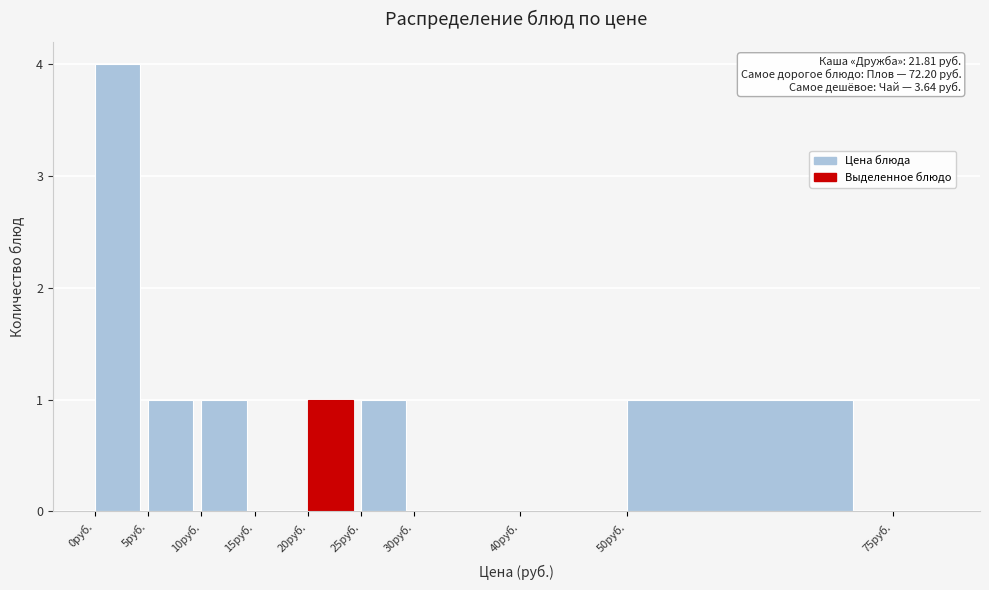

Which range on the x-axis has the tallest bar?

0 to 5